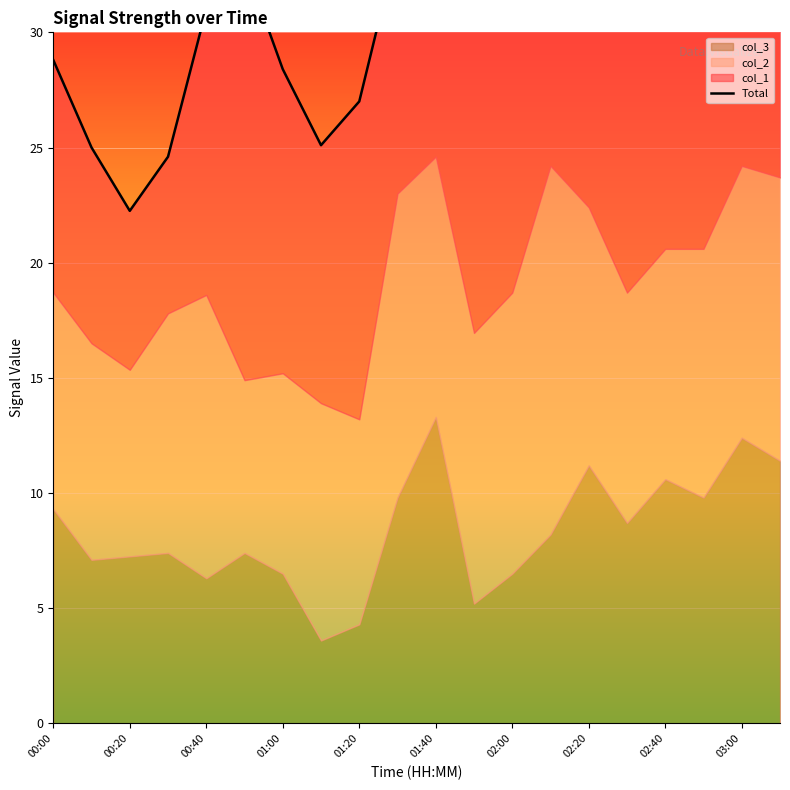

What is the difference between the second highest and minimum values?

15.8